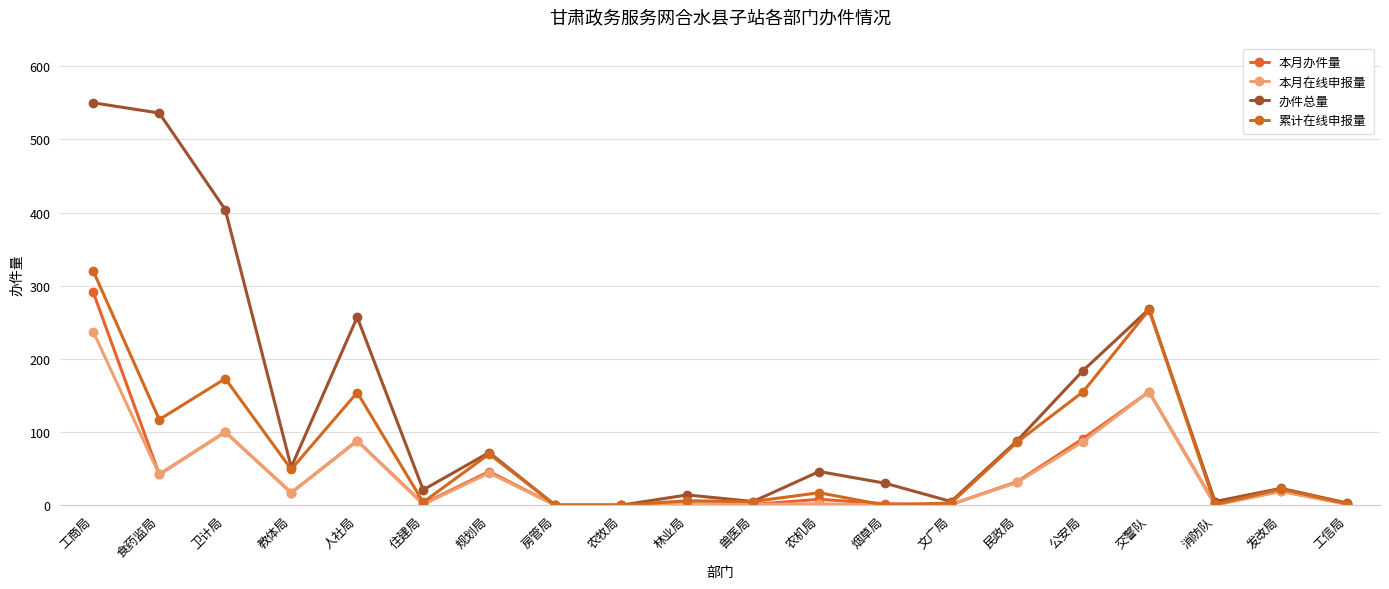

True or false: 本月办件量 has a value of 155 at 交警队.

True